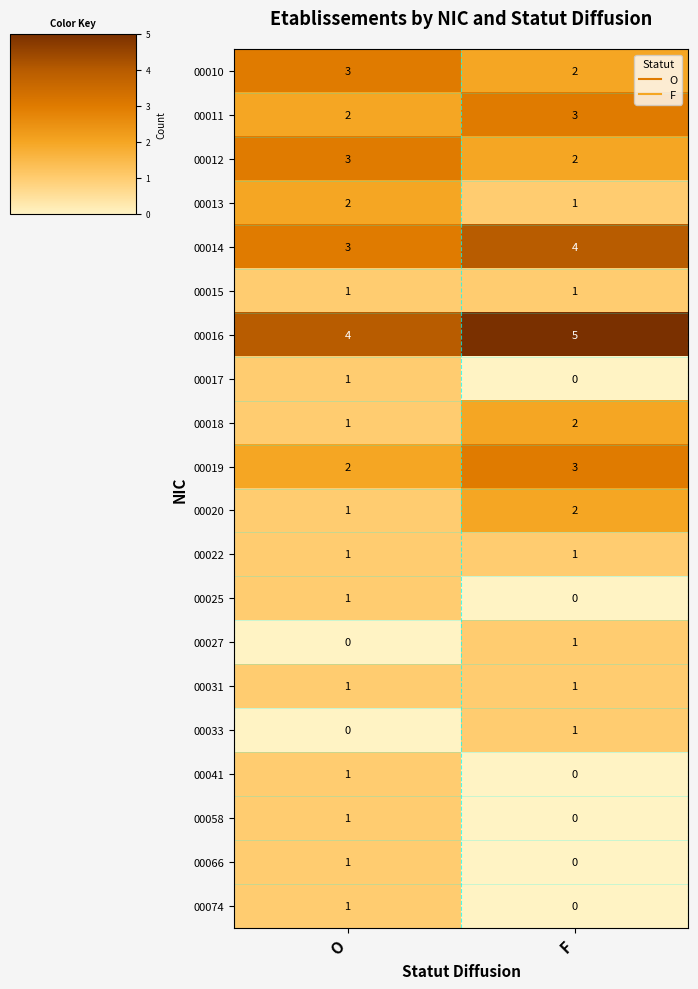

What is the spread (max minus min) of values at F?

5